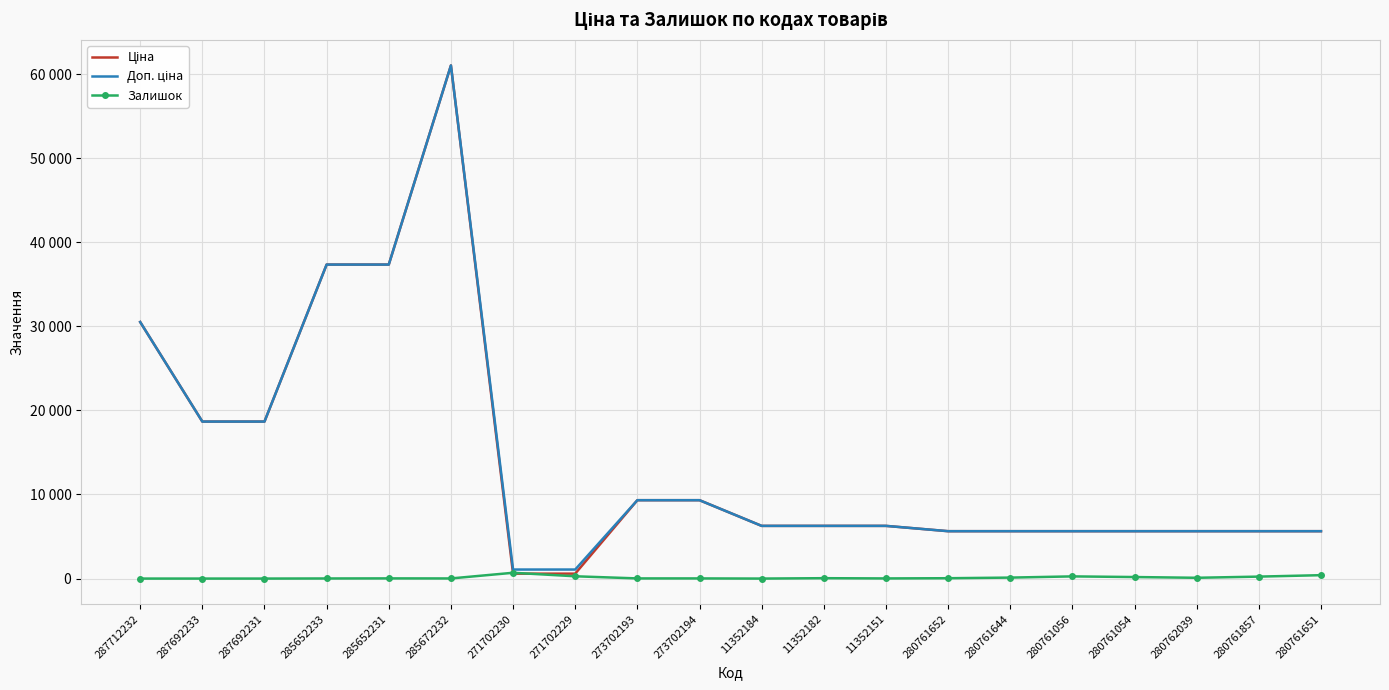

True or false: Доп. ціна and Ціна intersect in this chart.

False